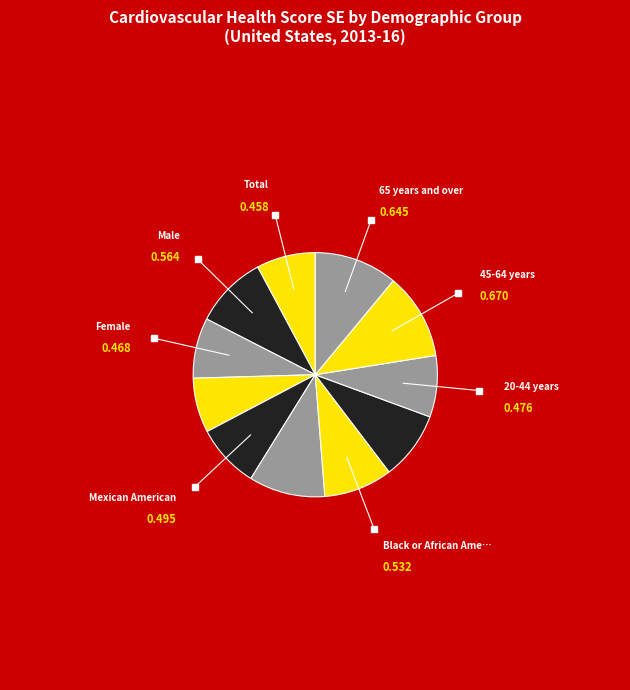

Count the number of slices in the pie.

11